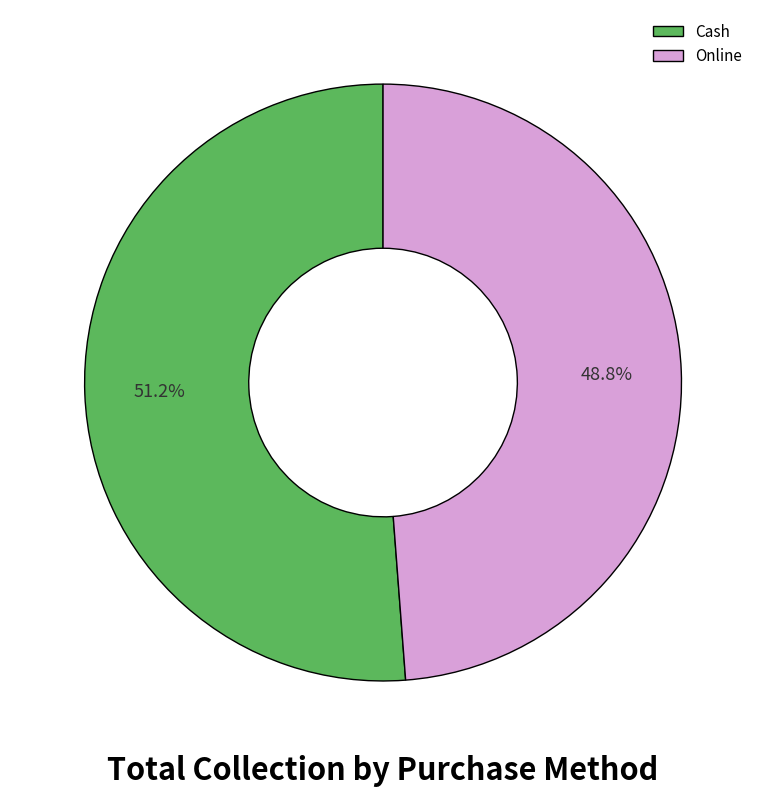

How much of the chart is everything except Online?

51.2%